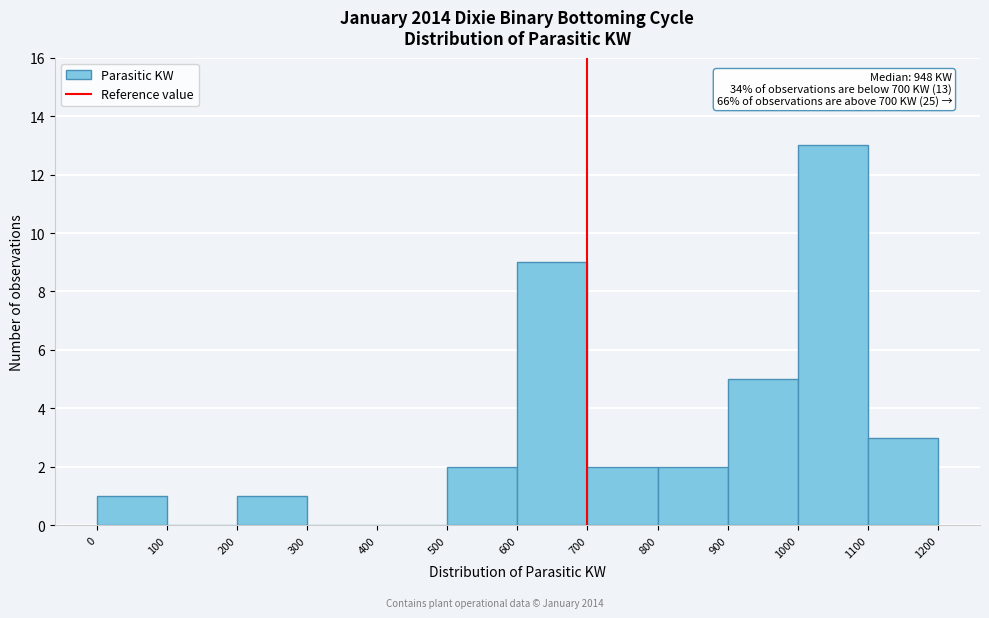

Which range on the x-axis has the tallest bar?

1000 to 1100